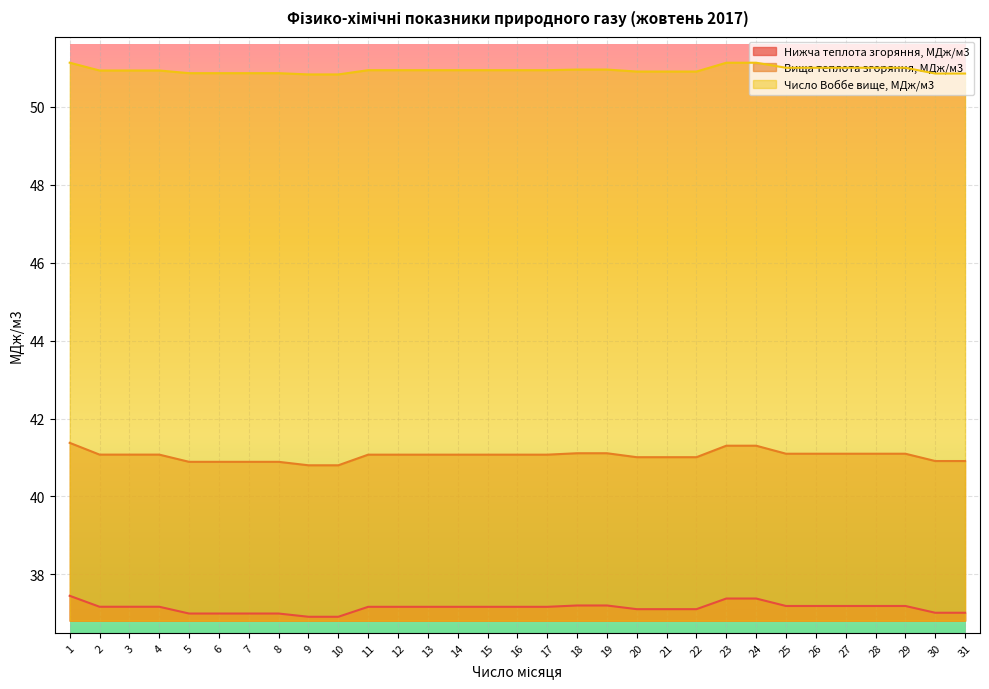

How many lines are shown in the chart?

3